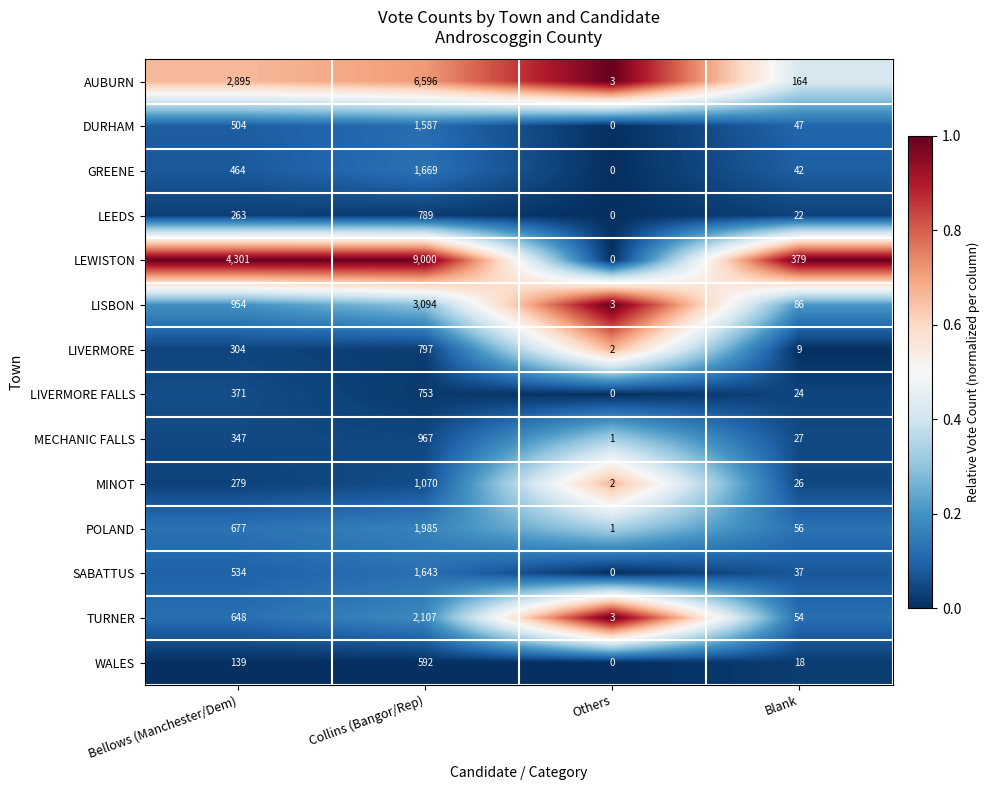

The value of WALES at Others is 0. True or false?

True